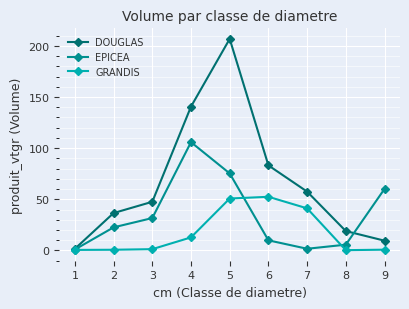

What is the maximum value for EPICEA?

105.9